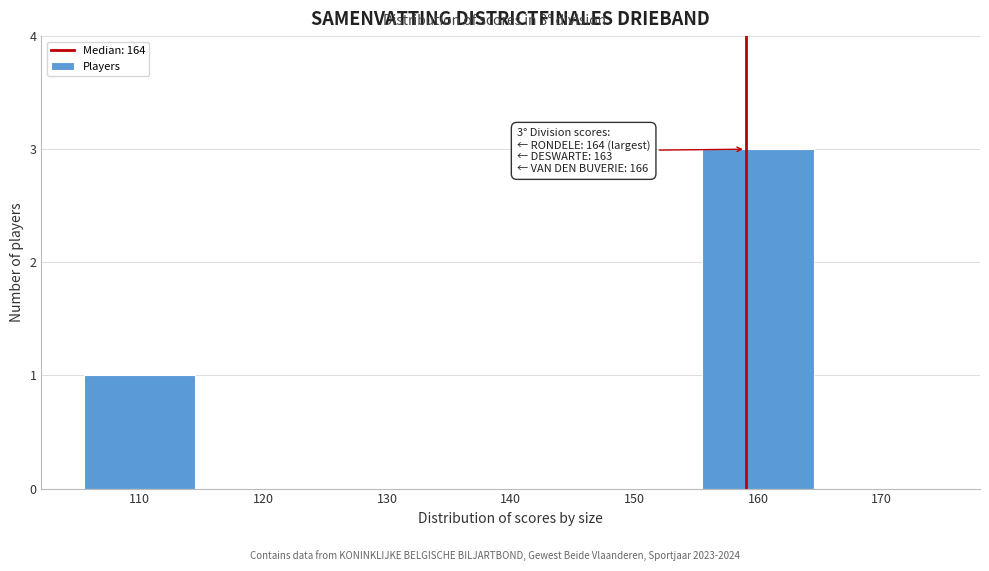

Reading left to right, list all the values displayed in this chart.

110=1	120=0	130=0	140=0	150=0	160=3	170=0